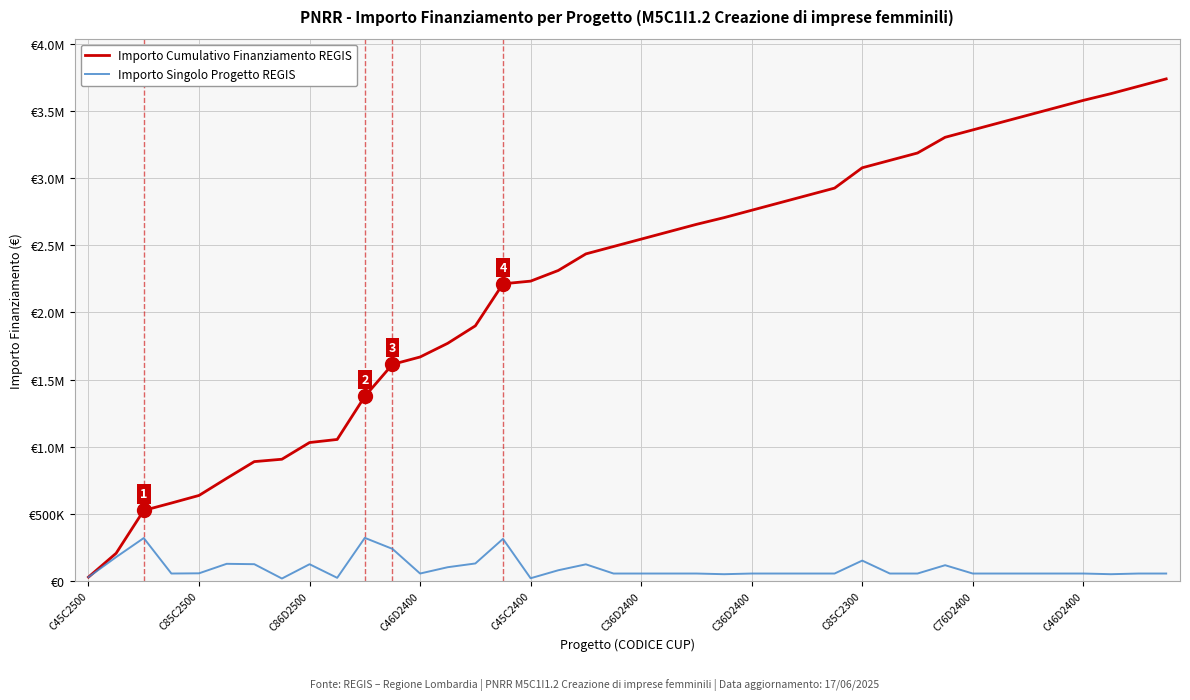

What are all the series names shown in the legend?

Importo Cumulativo Finanziamento REGIS, Importo Singolo Progetto REGIS